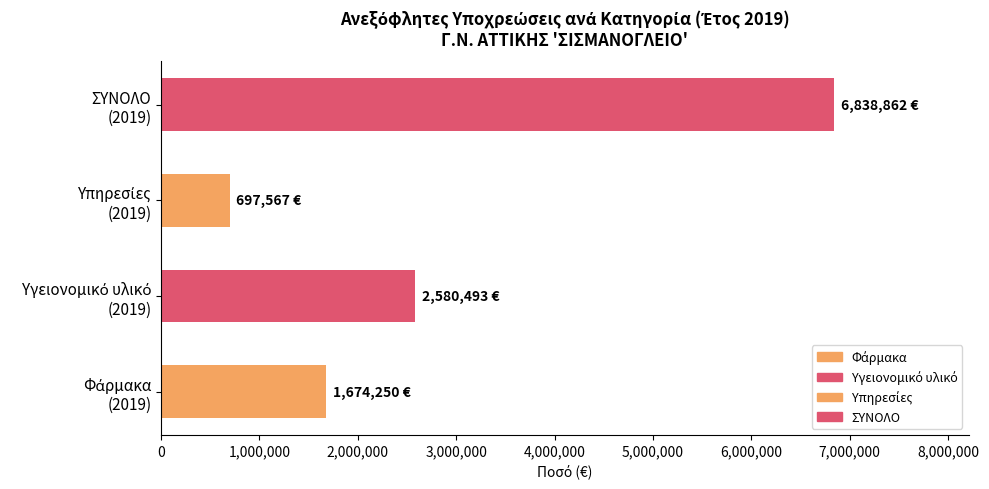

What is the greatest value displayed?

6838862.0